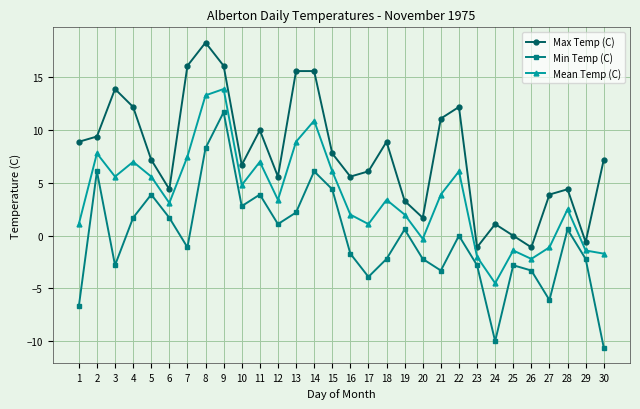

Reading left to right, extract all data points from this chart.

Max Temp (C): 1=8.9	2=9.4	3=13.9	4=12.2	5=7.2	6=4.4	7=16.1	8=18.3	9=16.1	10=6.7	11=10.0	12=5.6	13=15.6	14=15.6	15=7.8	16=5.6	17=6.1	18=8.9	19=3.3	20=1.7	21=11.1	22=12.2	23=-1.1	24=1.1	25=0.0	26=-1.1	27=3.9	28=4.4	29=-0.6	30=7.2
Min Temp (C): 1=-6.7	2=6.1	3=-2.8	4=1.7	5=3.9	6=1.7	7=-1.1	8=8.3	9=11.7	10=2.8	11=3.9	12=1.1	13=2.2	14=6.1	15=4.4	16=-1.7	17=-3.9	18=-2.2	19=0.6	20=-2.2	21=-3.3	22=0.0	23=-2.8	24=-10.0	25=-2.8	26=-3.3	27=-6.1	28=0.6	29=-2.2	30=-10.6
Mean Temp (C): 1=1.1	2=7.8	3=5.6	4=7.0	5=5.6	6=3.1	7=7.5	8=13.3	9=13.9	10=4.8	11=7.0	12=3.4	13=8.9	14=10.9	15=6.1	16=2.0	17=1.1	18=3.4	19=2.0	20=-0.3	21=3.9	22=6.1	23=-2.0	24=-4.5	25=-1.4	26=-2.2	27=-1.1	28=2.5	29=-1.4	30=-1.7